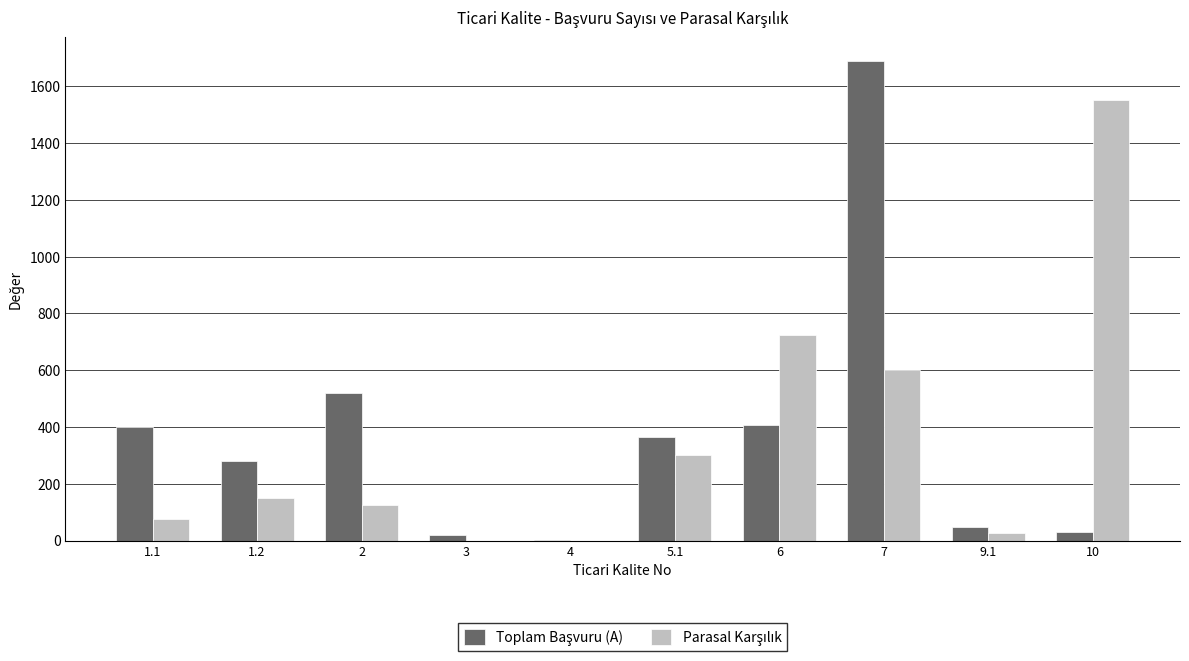

What is the greatest value displayed?

1688